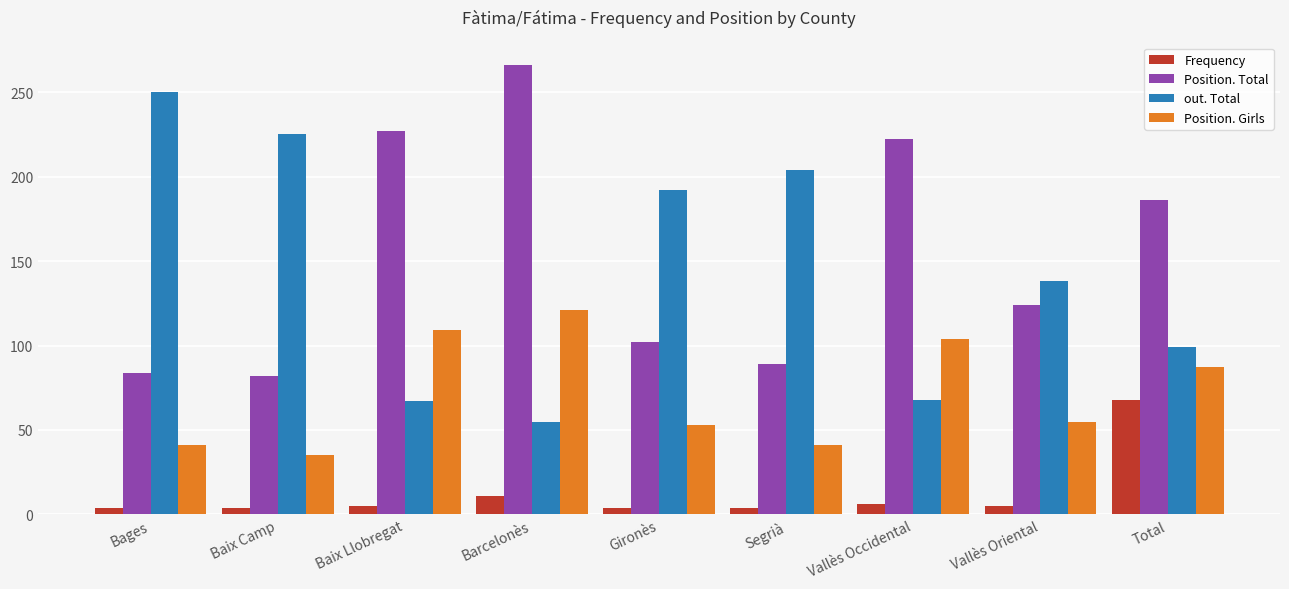

True or false: Frequency has a value of 4 at Baix Camp.

True